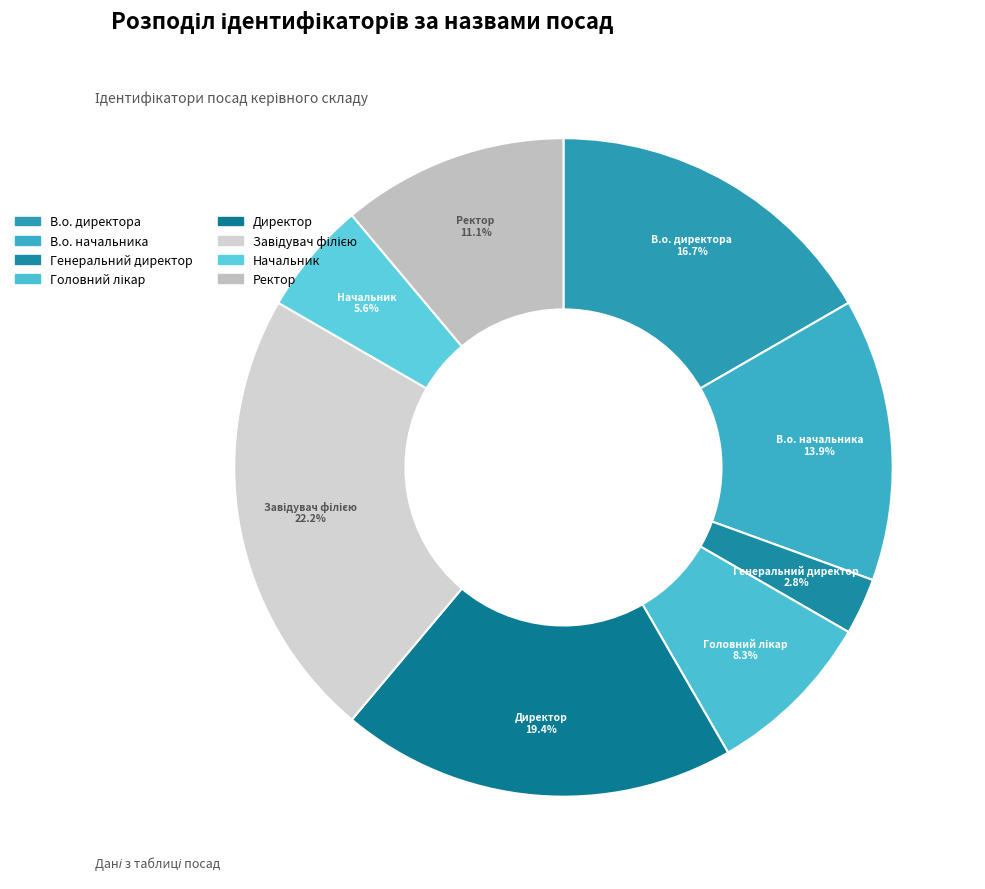

Does Начальник account for over 50% of the chart?

No